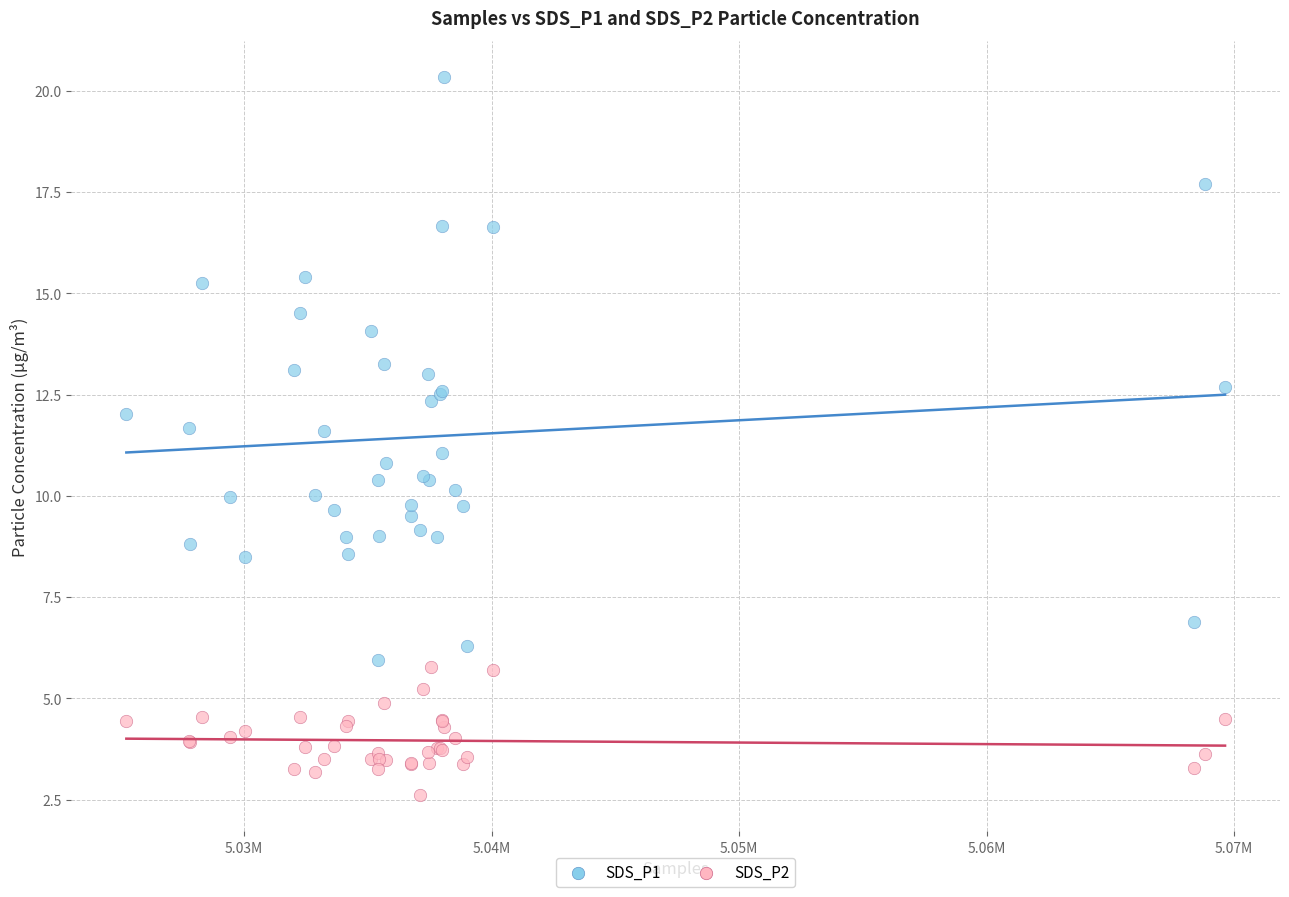

What is the X range (max minus min) for the scatter plot?

44403.0